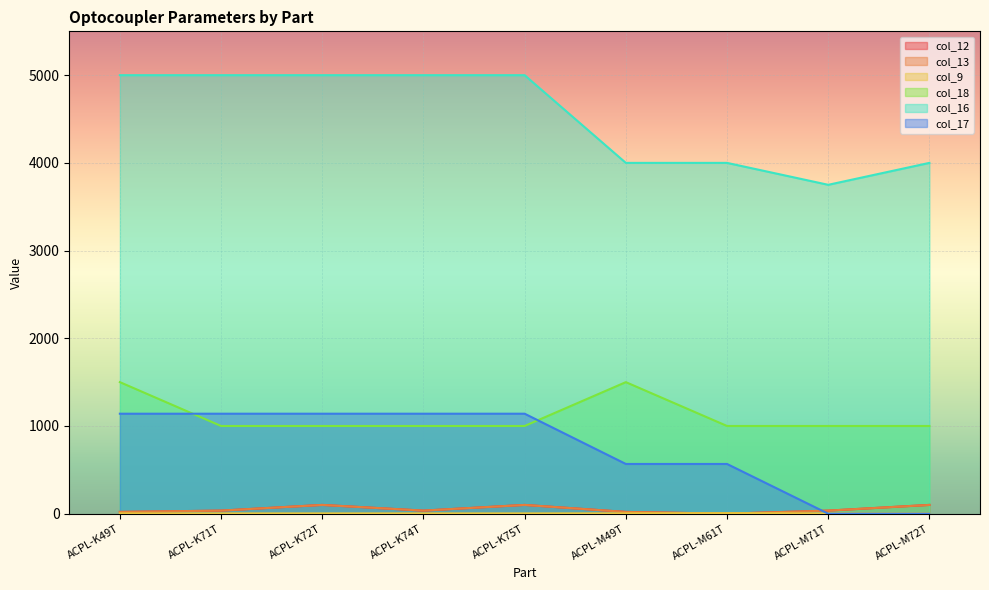

Where is the first local maximum for col_12?

ACPL-K72T